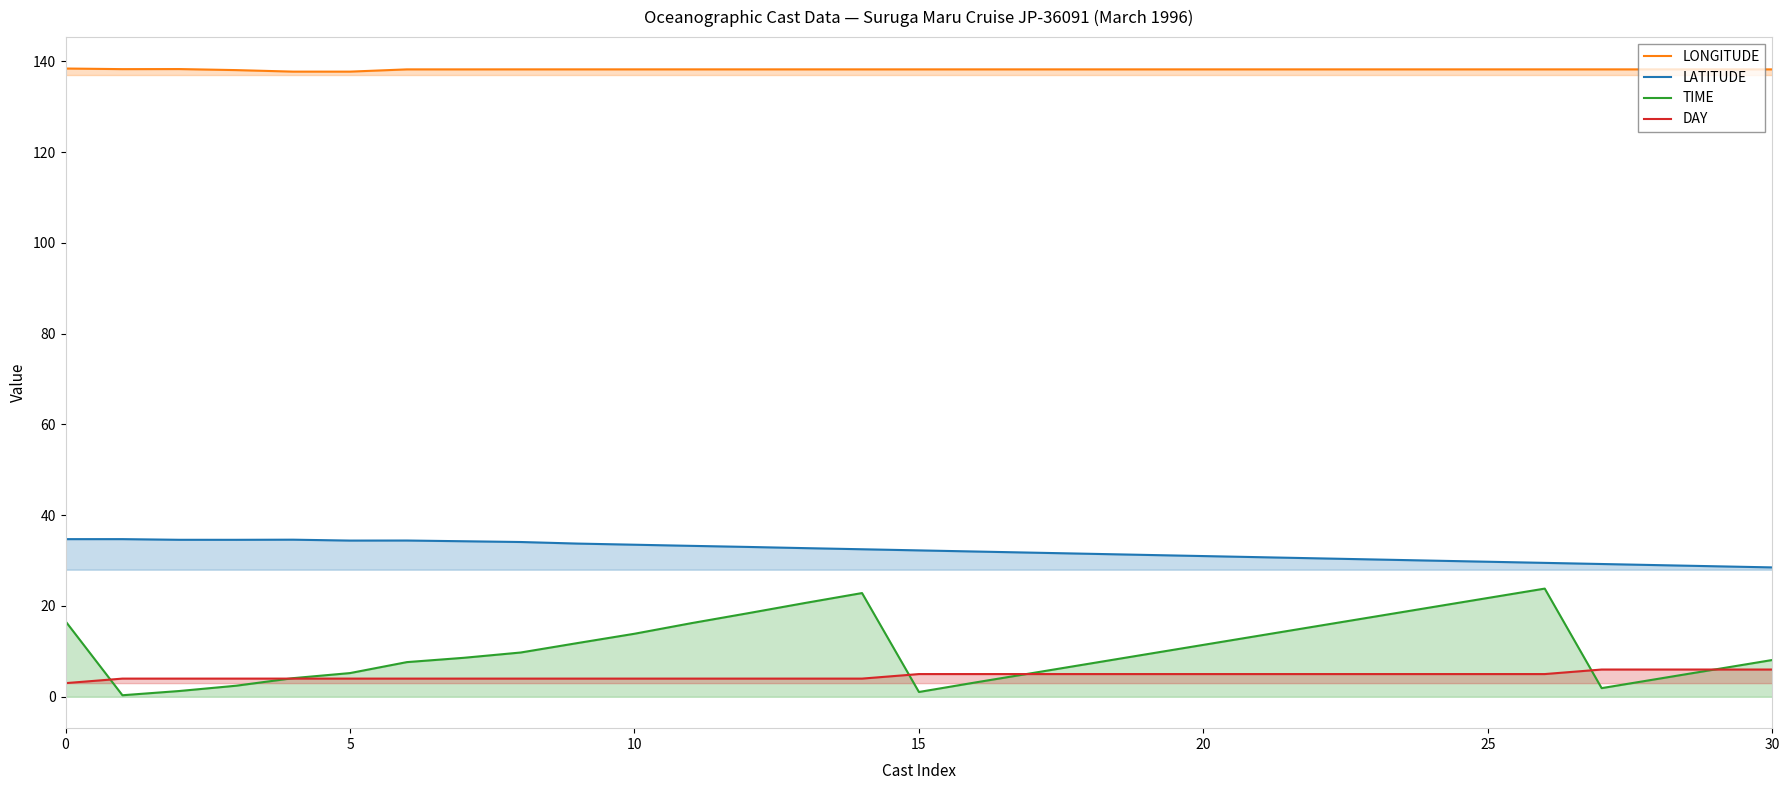

Which series has the largest total across all categories?

LONGITUDE